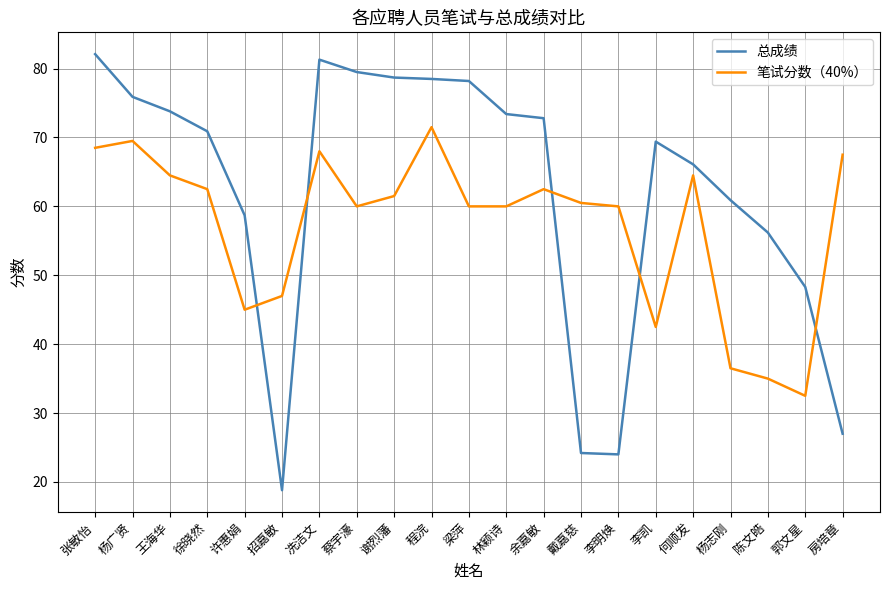

What is the smallest value displayed?

18.8